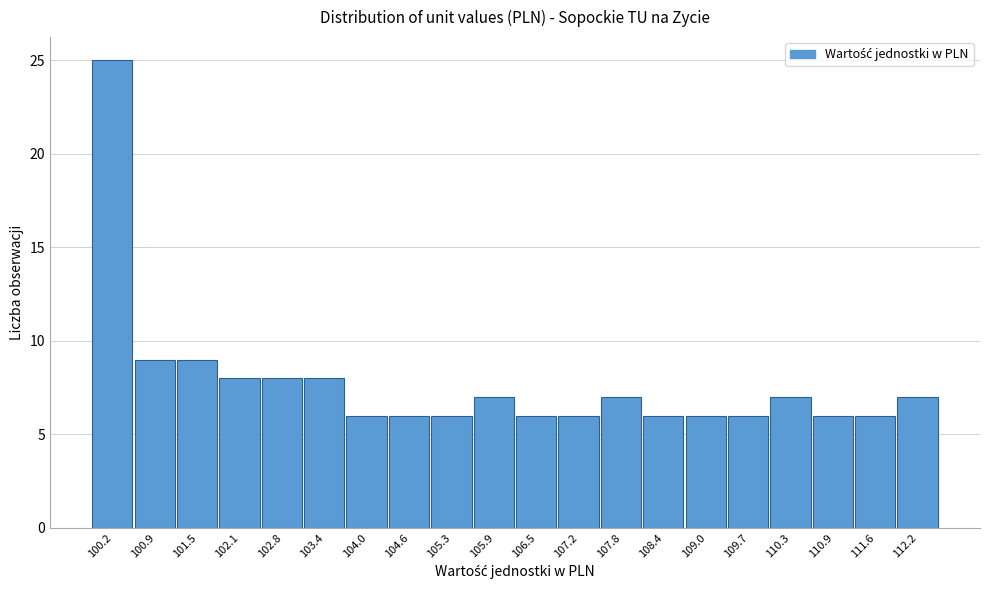

Over which range of the x-axis is the bar tallest?

99.9 to 100.6